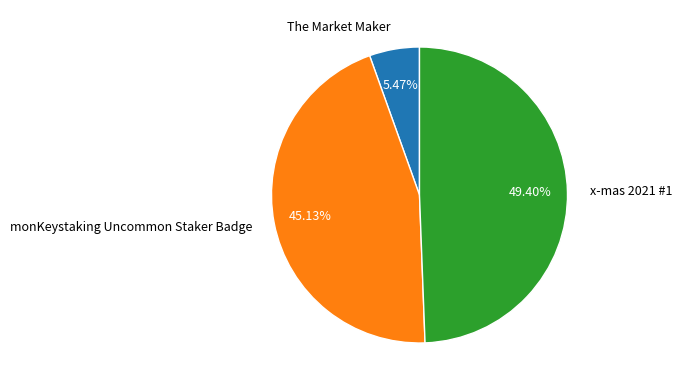

Approximately how many times larger is the value at The Market Maker compared to x-mas 2021 #1?

0.1